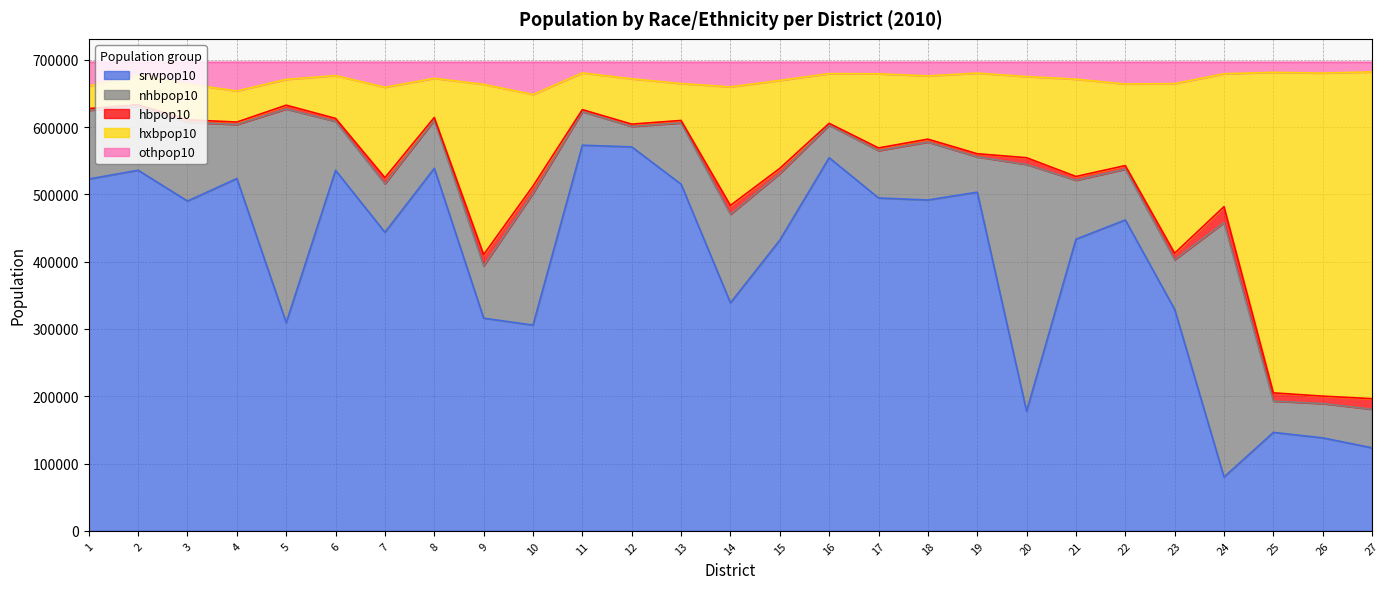

Does the chart have visible grid lines?

Yes